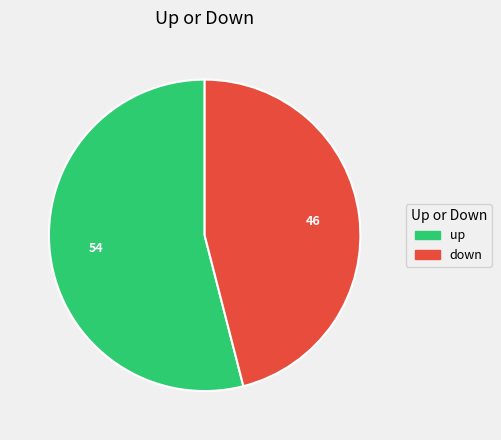

Does up account for over 50% of the chart?

Yes